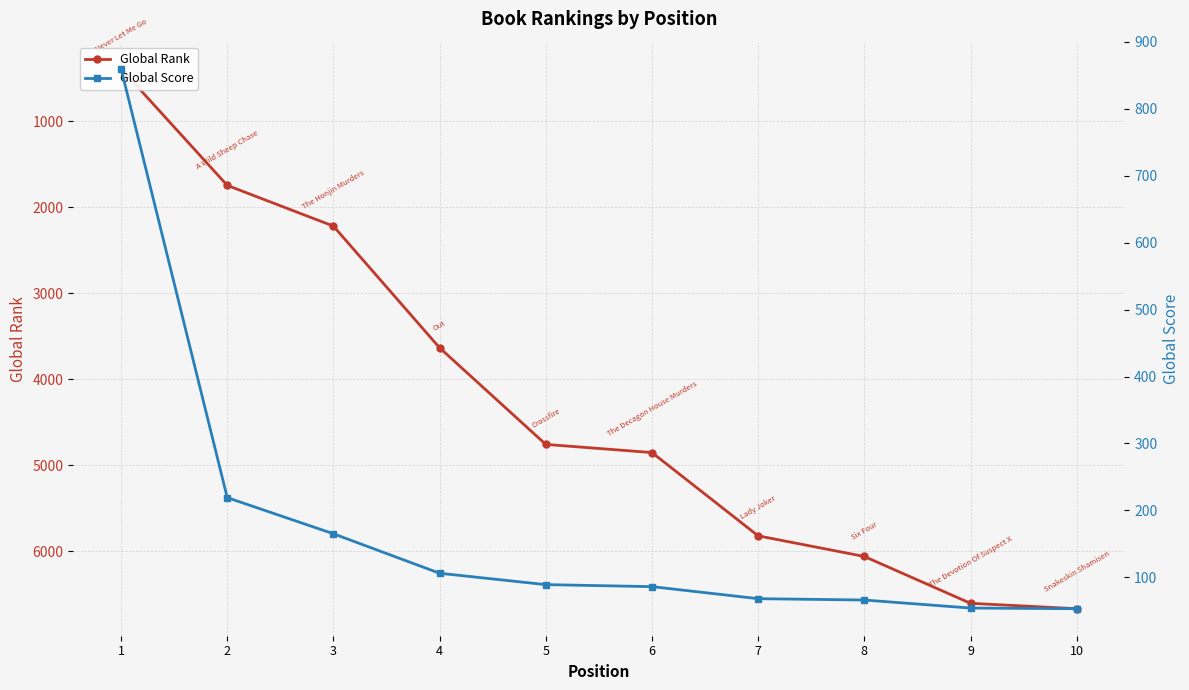

Which category has the highest value across all series?

10